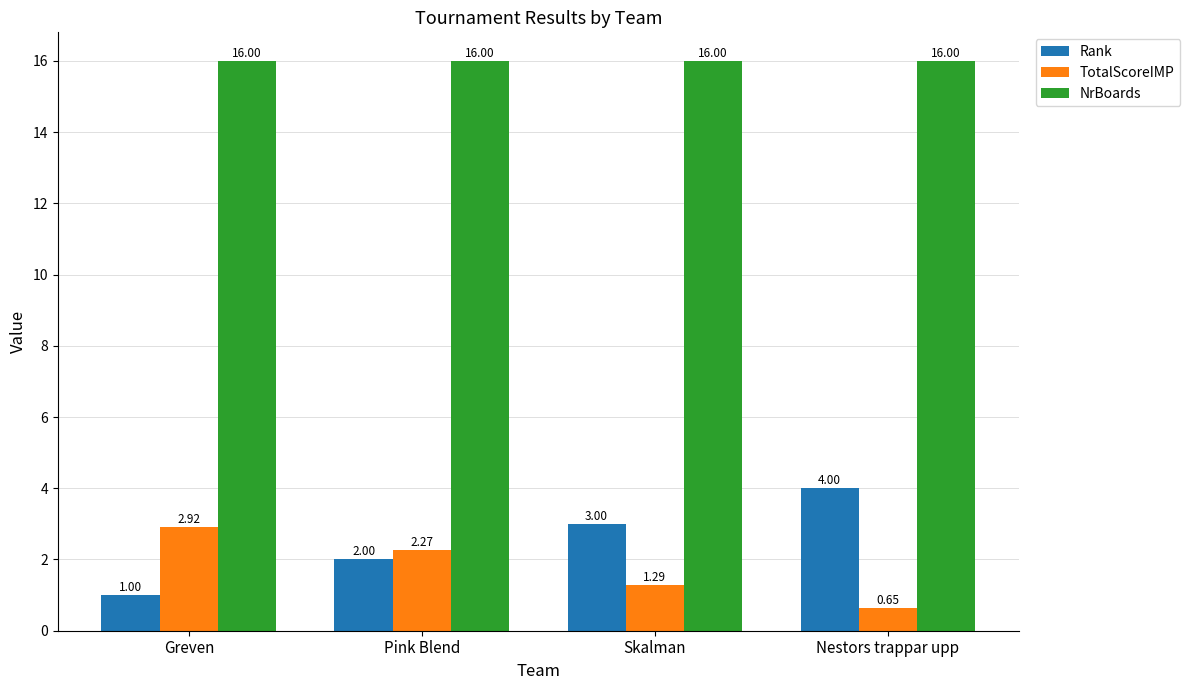

What is the difference between the highest and lowest values at Greven?

15.0